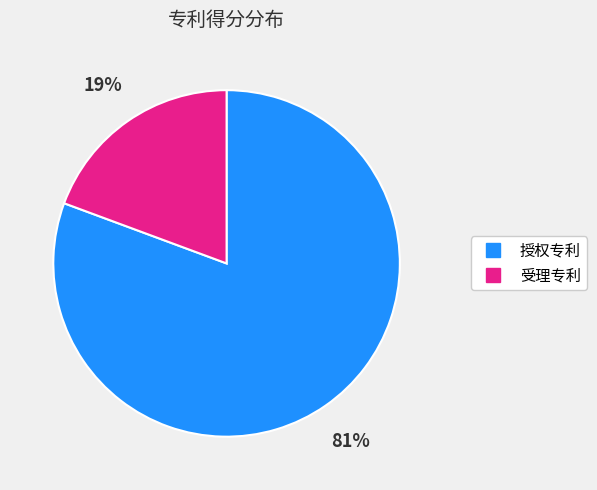

To the nearest percent, what is the average slice percentage?

50%